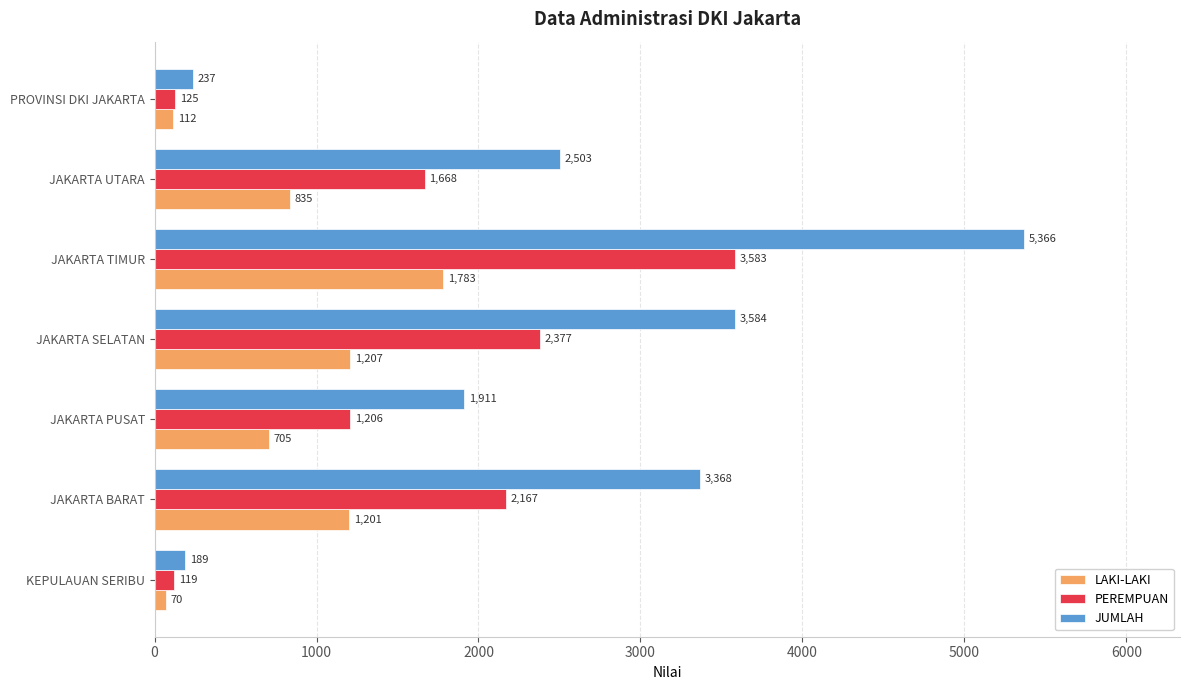

Rank the series at JAKARTA SELATAN from lowest to highest value.

LAKI-LAKI, PEREMPUAN, JUMLAH